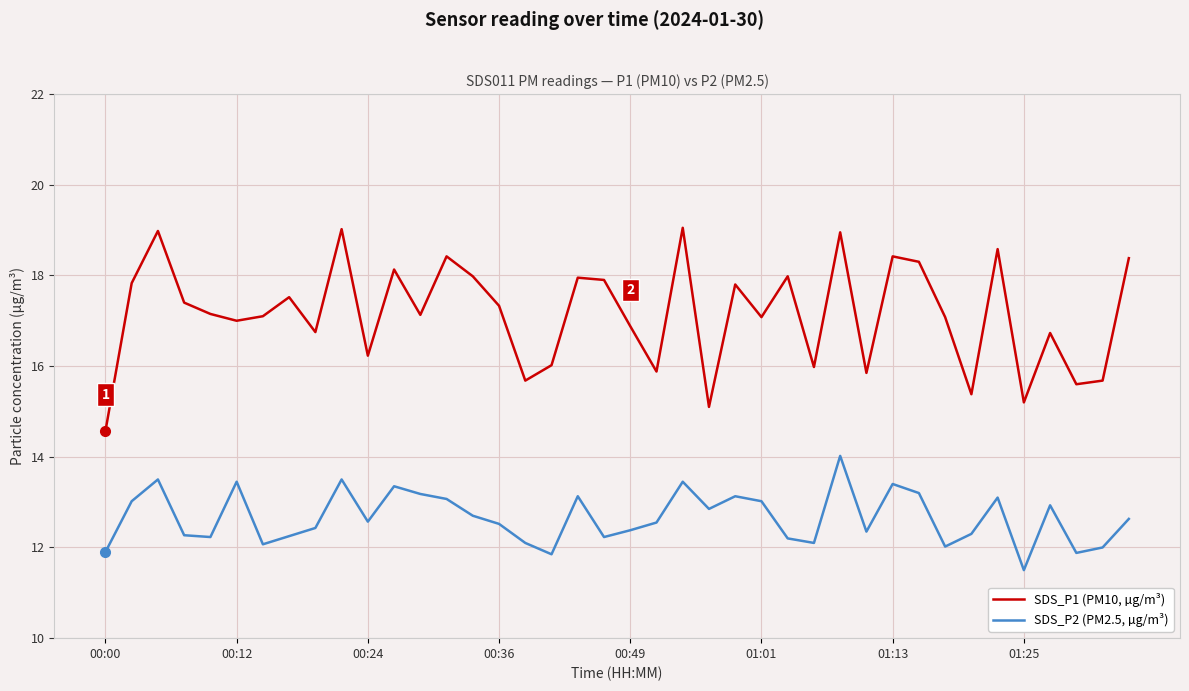

What is the minimum value shown in the chart?

11.5